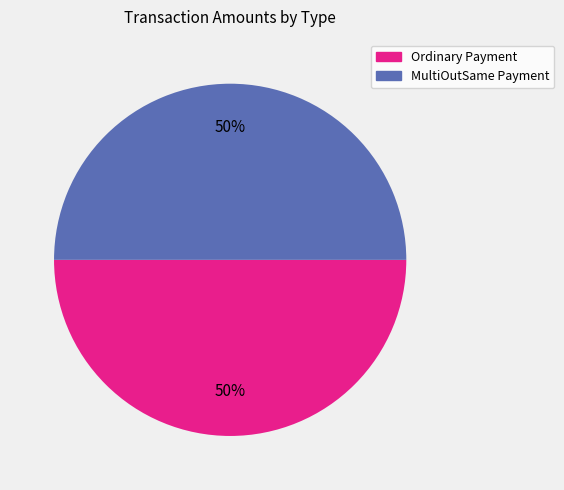

True or false: Ordinary Payment accounts for 50% of the total.

True